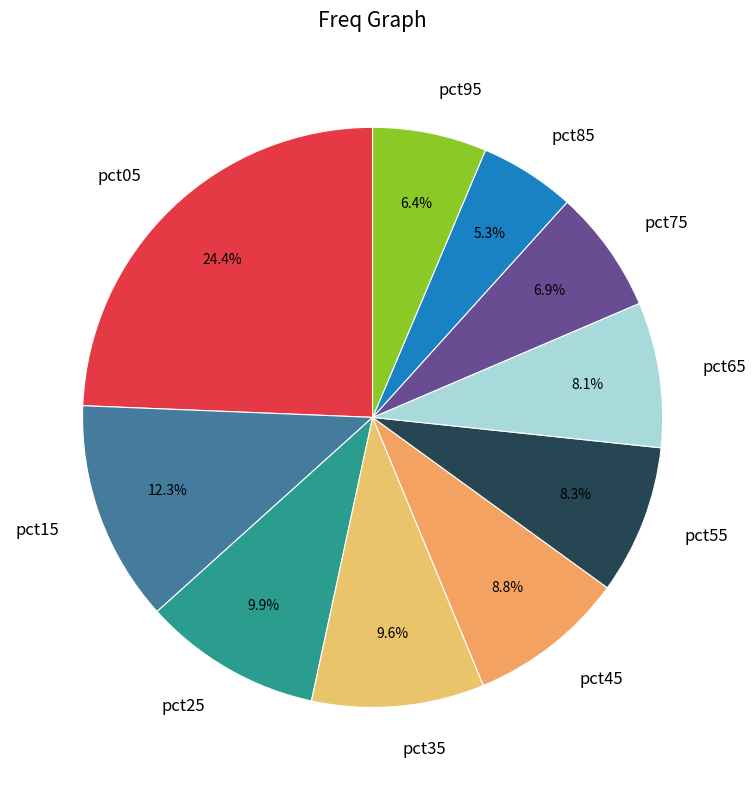

How many segments does this pie chart have?

10